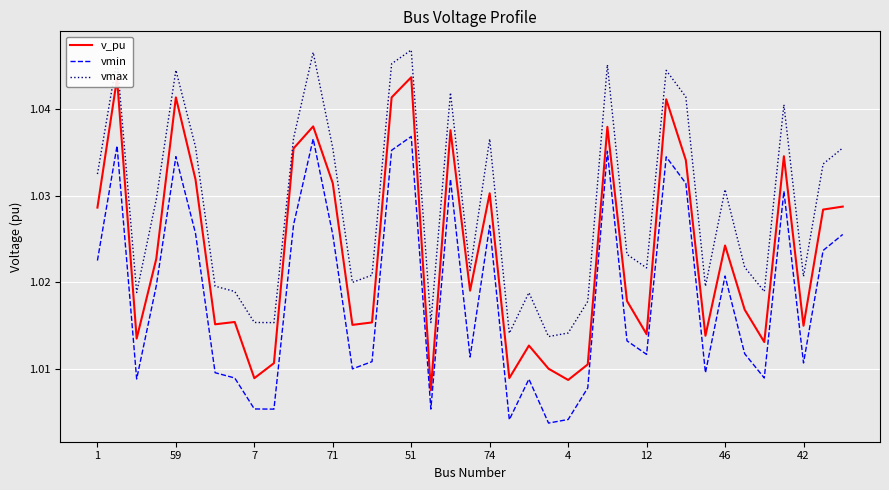

List the series in order of their peak value, lowest first.

vmin, v_pu, vmax